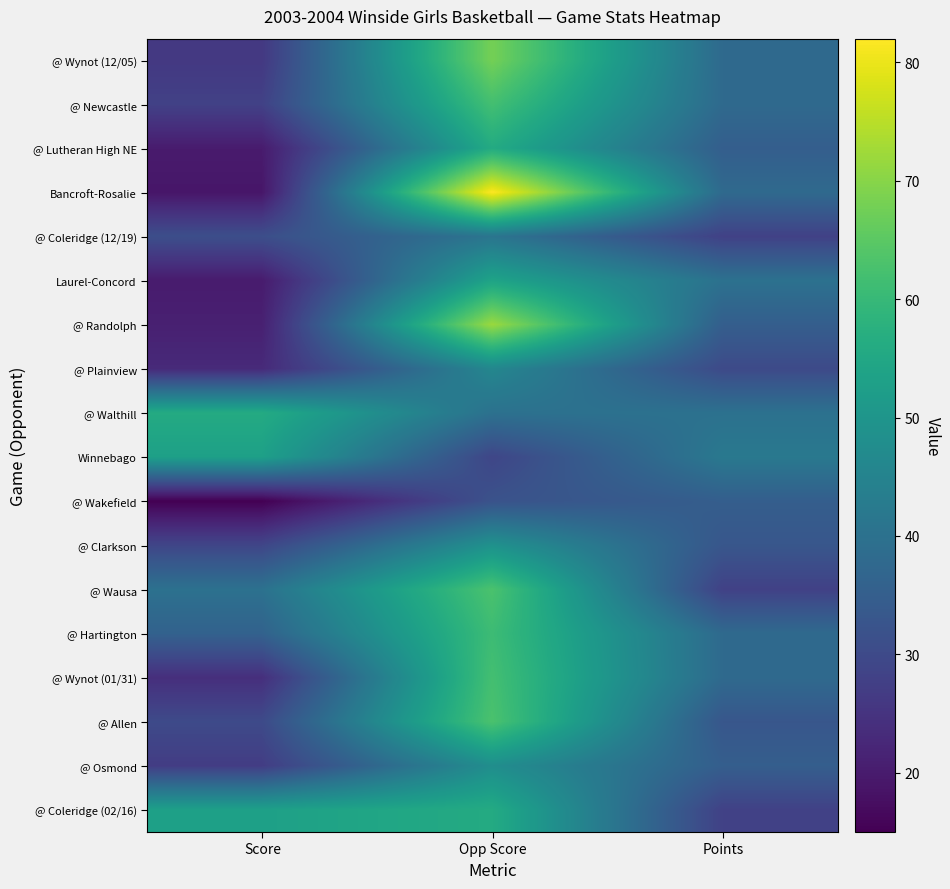

Which category has the lowest value across all series?

Score